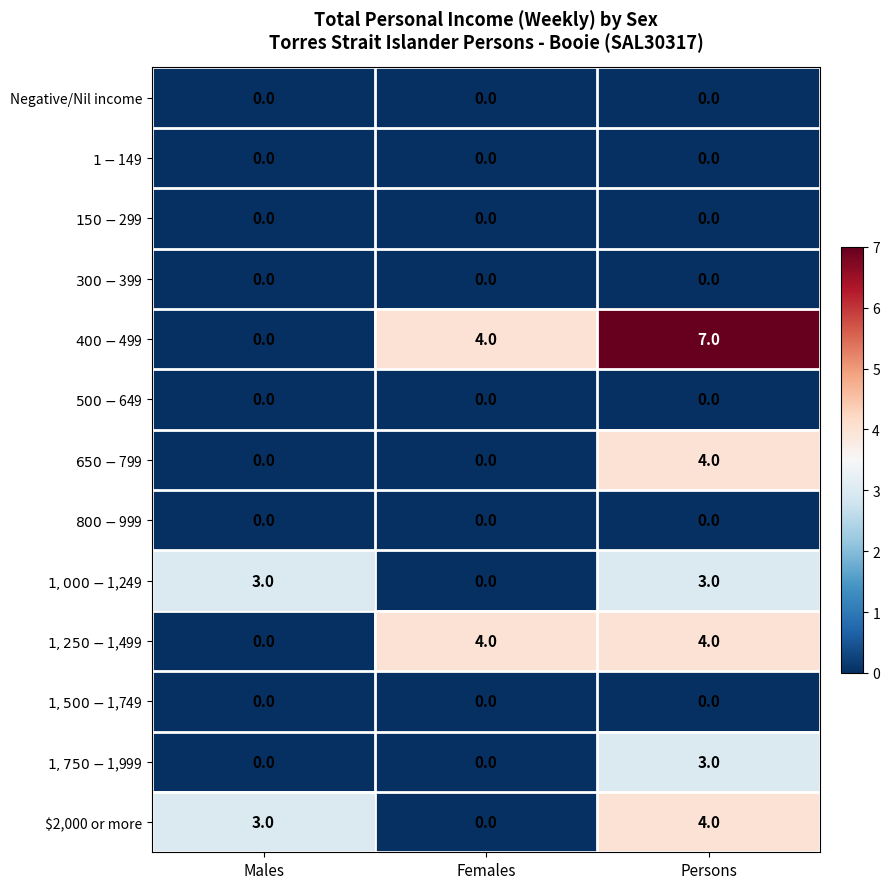

Which series has the largest total across all categories?

$400-$499